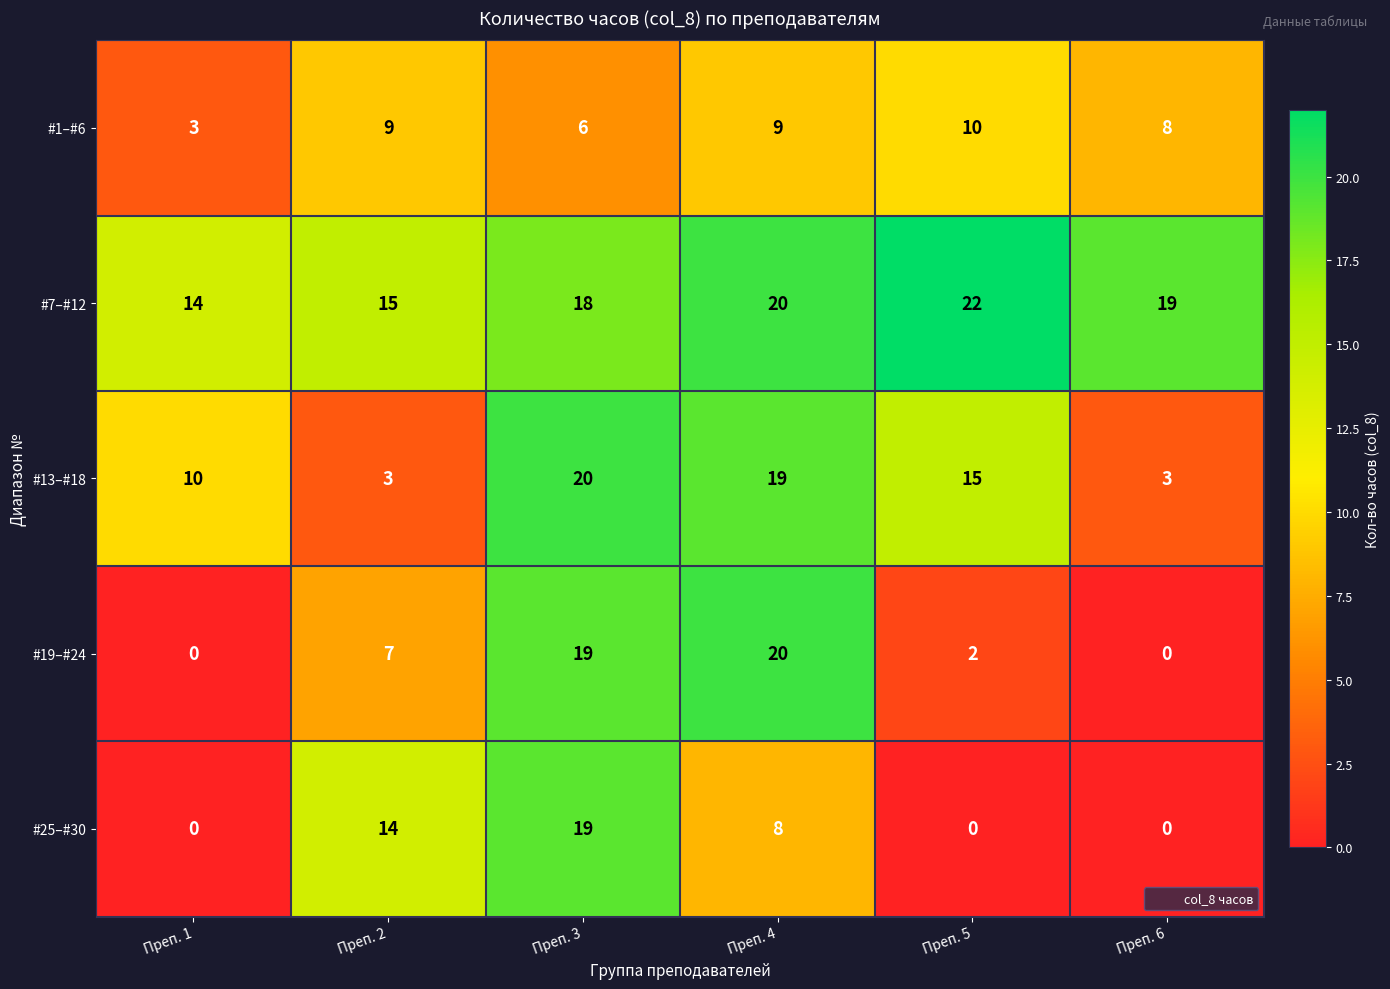

What is the sum of all #19–#24 values?

48